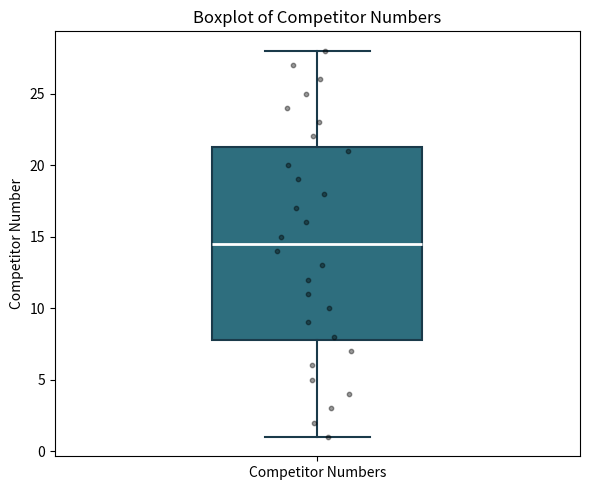

Transcribe this box plot: give where the median line is, the range the box spans, and where the two whiskers end, as read against the y-axis. The values are not printed on the chart, so give them approximately, as read against the axis.

median 14.5, box 8.0 to 21.5, whiskers 1.0 to 28.0